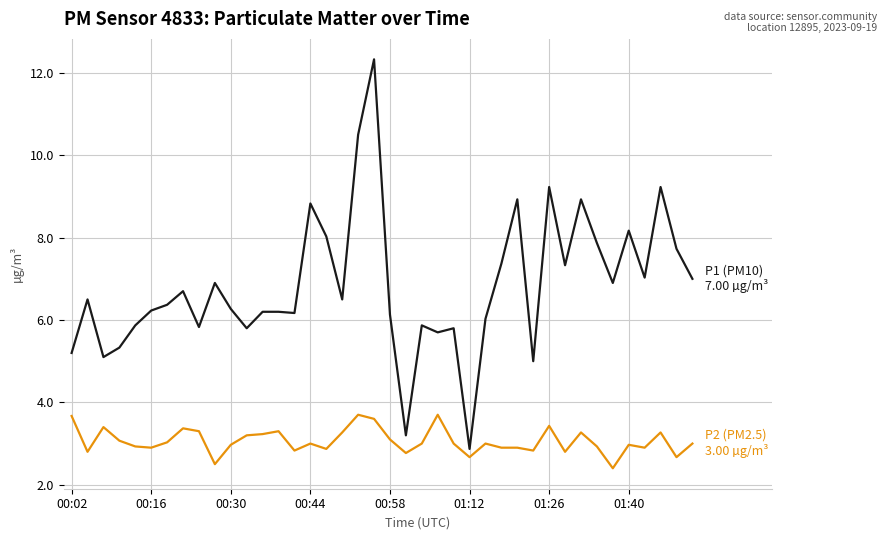

What is the smallest value displayed?

2.4